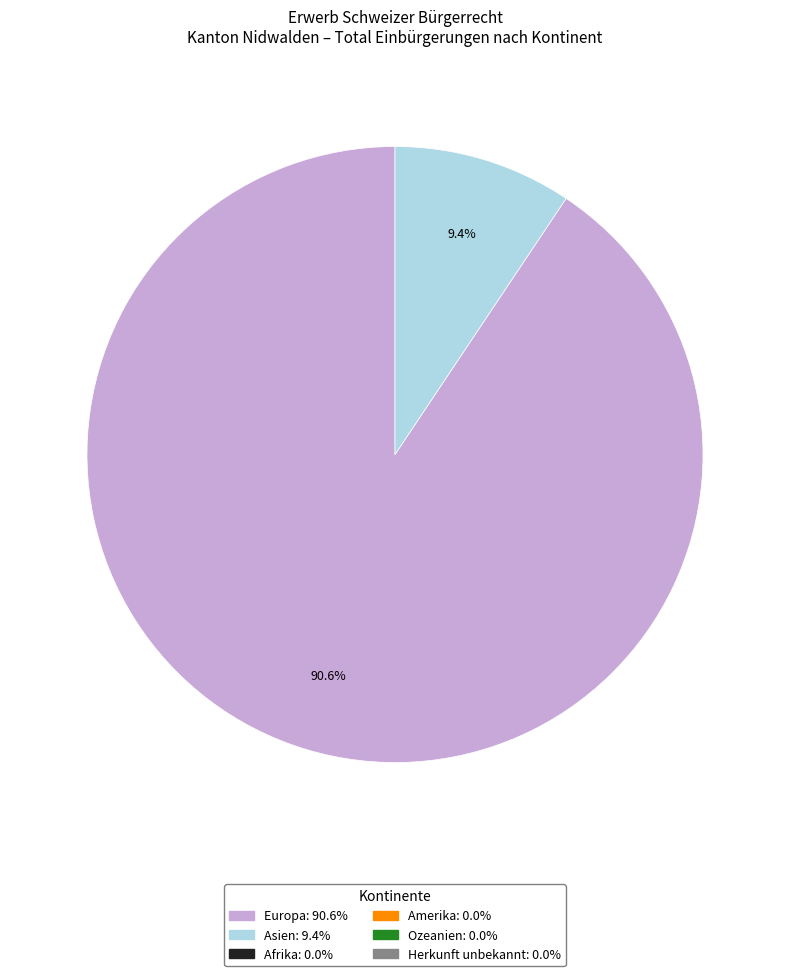

Is there a majority slice in this chart?

Yes